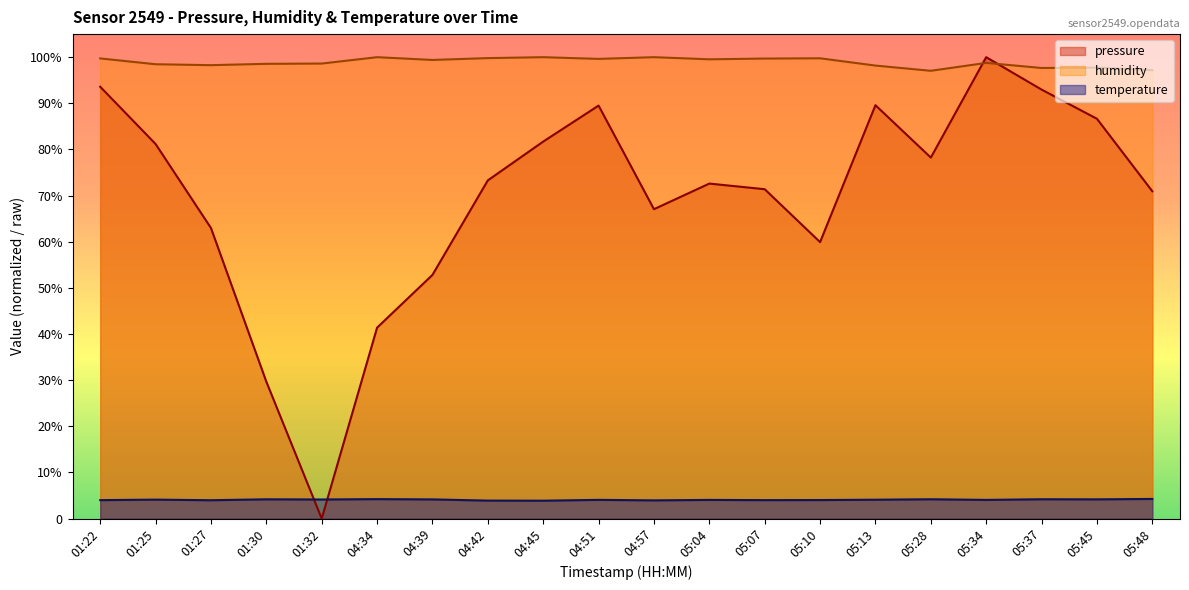

What is the label of the 14th point from the right?

04:39